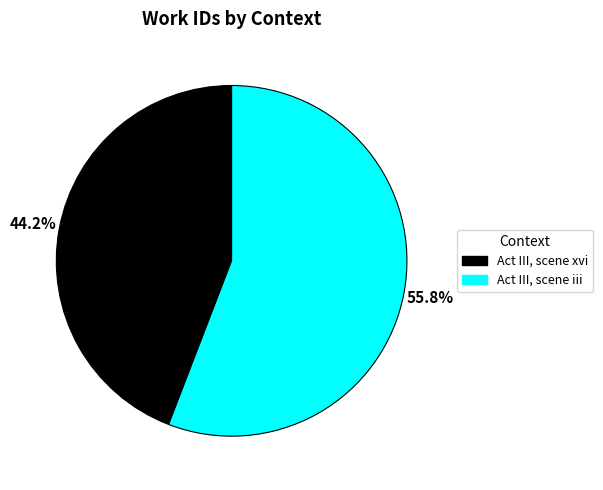

To the nearest percent, what is the difference between the Act III, scene iii and Act III, scene xvi slice percentages?

12%